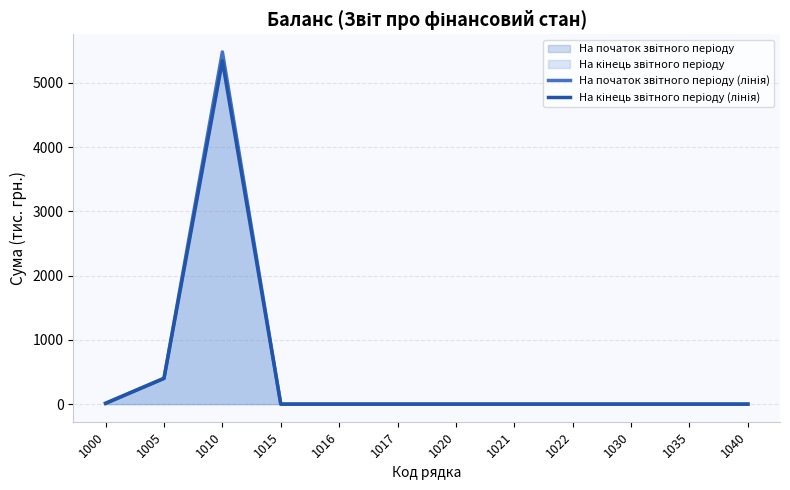

List the series in order of their overall mean, lowest first.

На кінець звітного періоду (лінія), На початок звітного періоду (лінія)